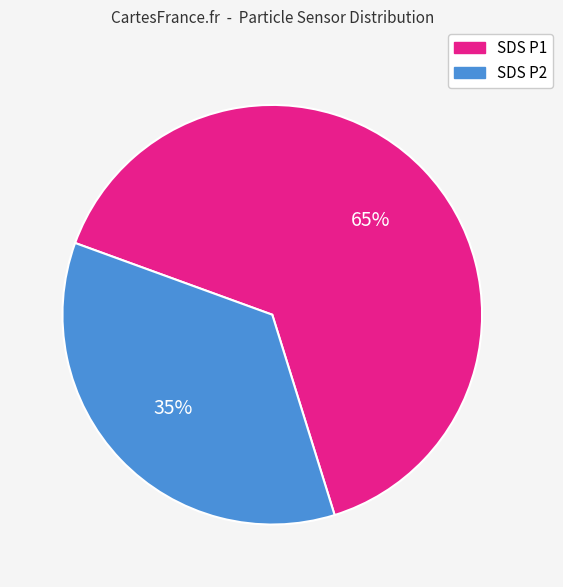

To the nearest percent, what is the average slice percentage?

50%